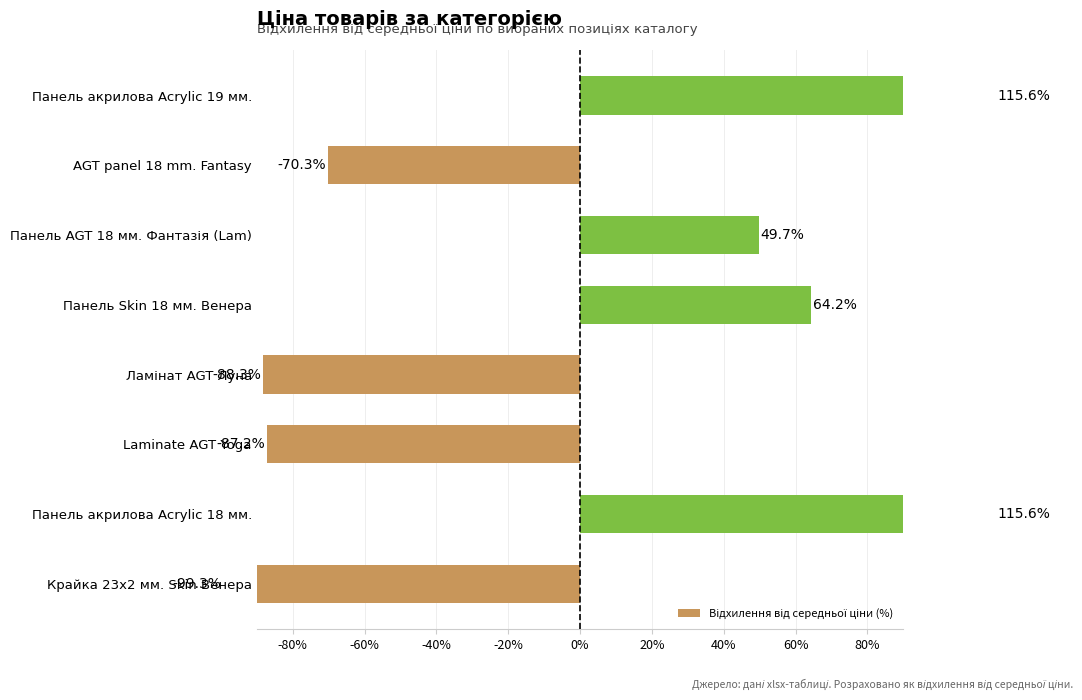

What is the difference between the second highest and second lowest values?

204.0